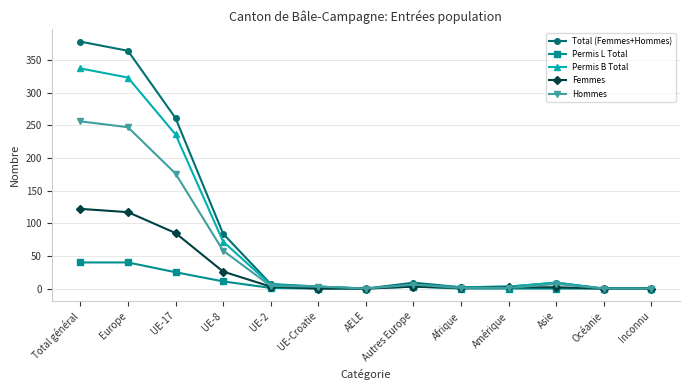

Which label corresponds to the largest value in the chart?

Total général